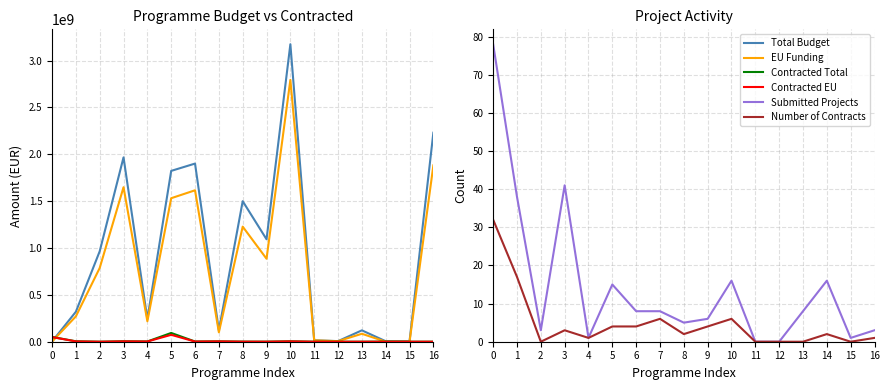

How many series are shown in this chart?

6